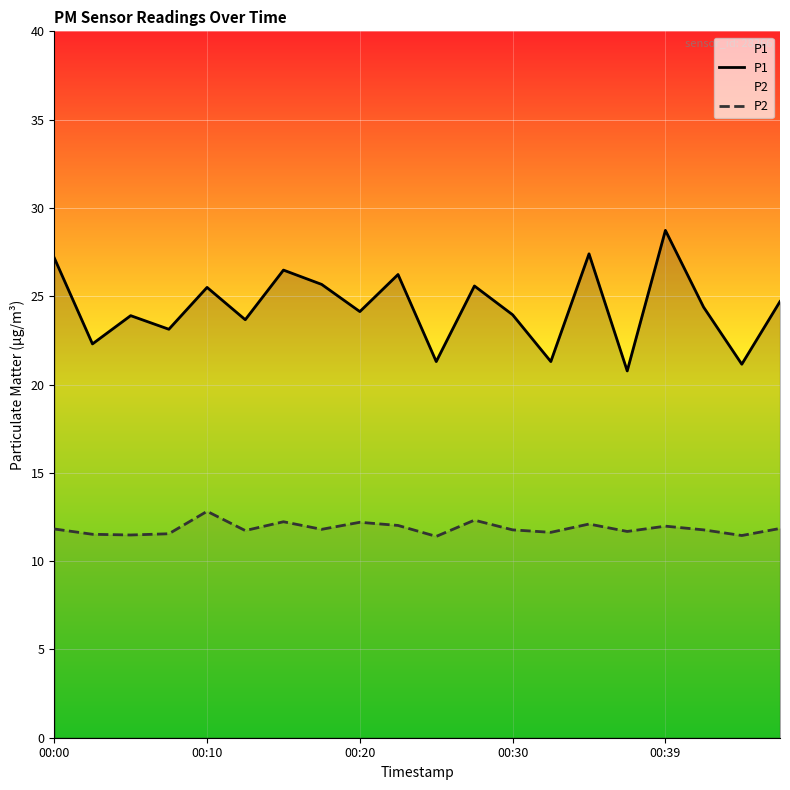

True or false: P1 has a value of 28.7 at 00:39.

True